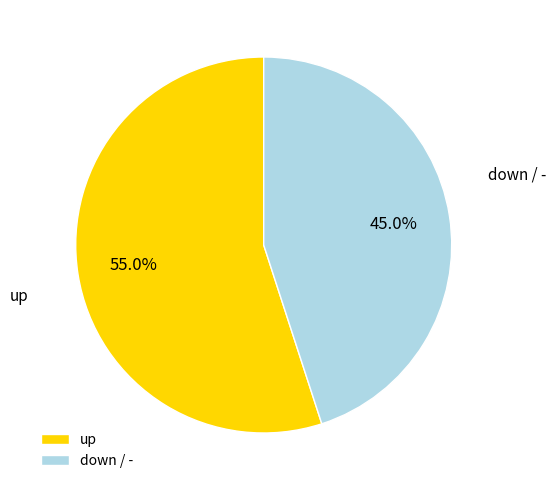

Which slice represents more than half of the pie?

up